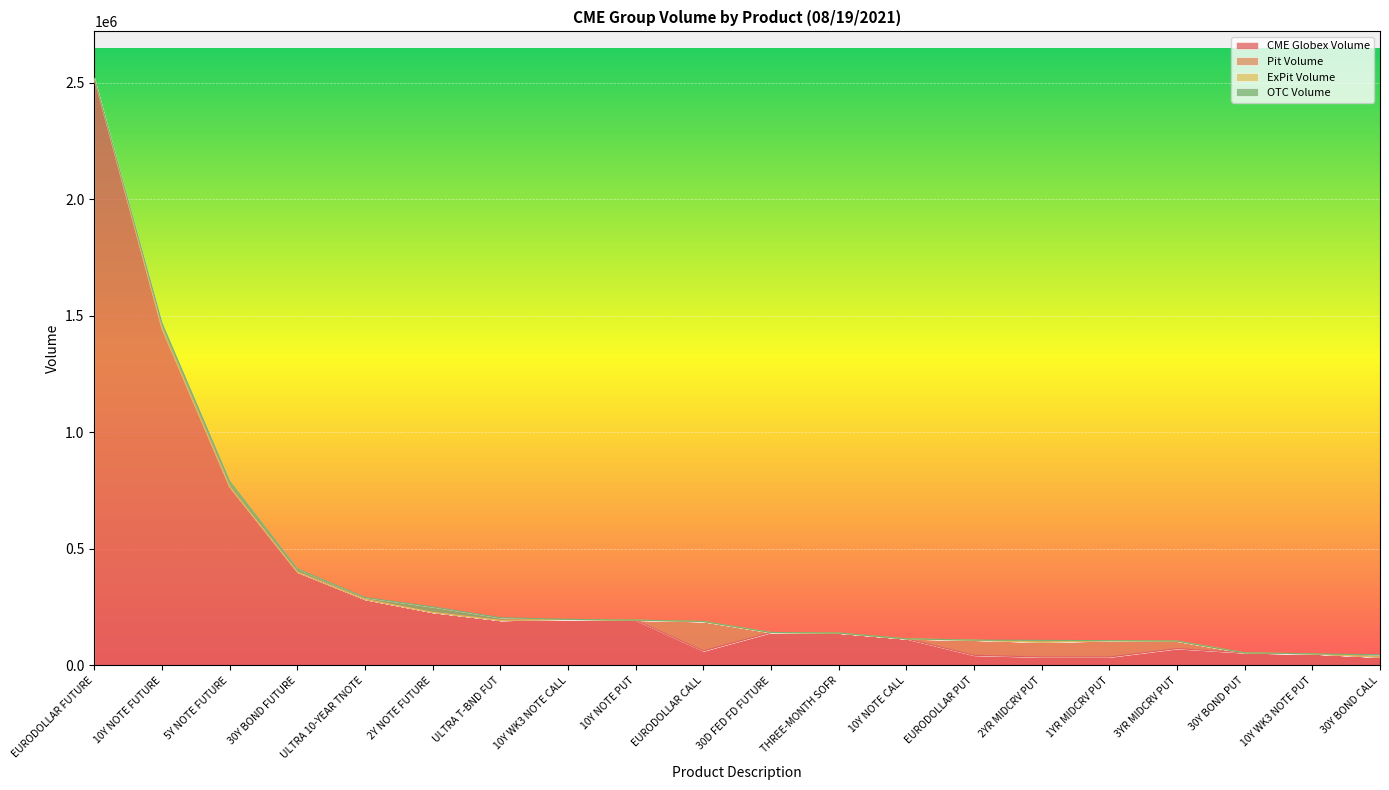

How many interior local valleys does the Pit Volume series have?

1